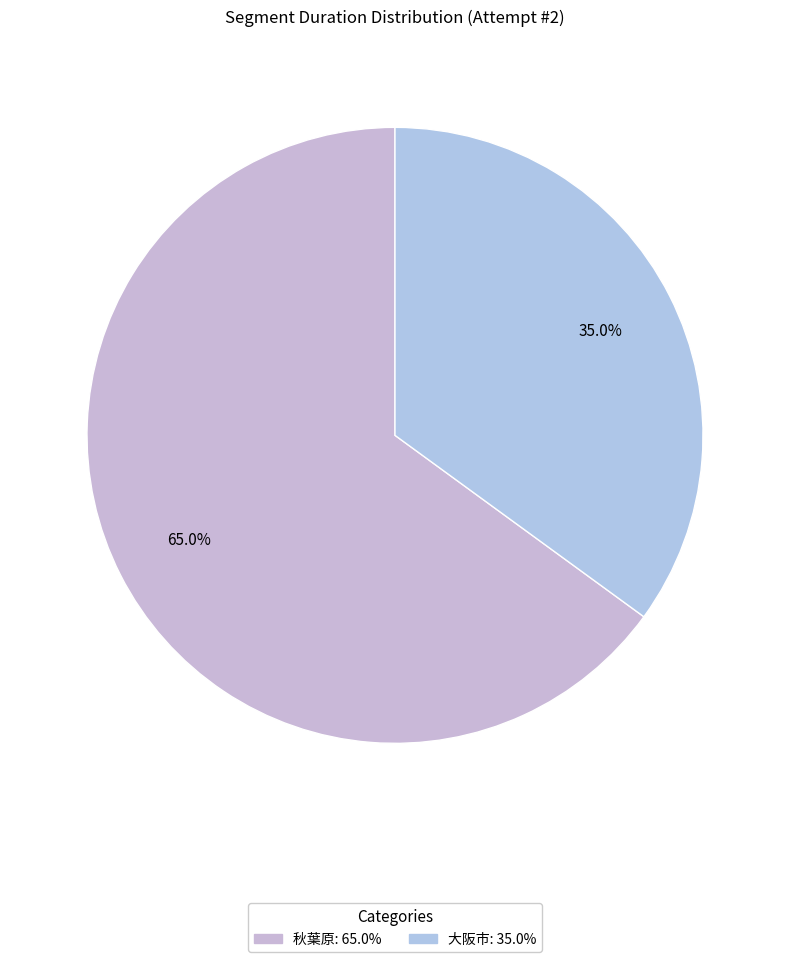

How many slices are in this pie chart?

2